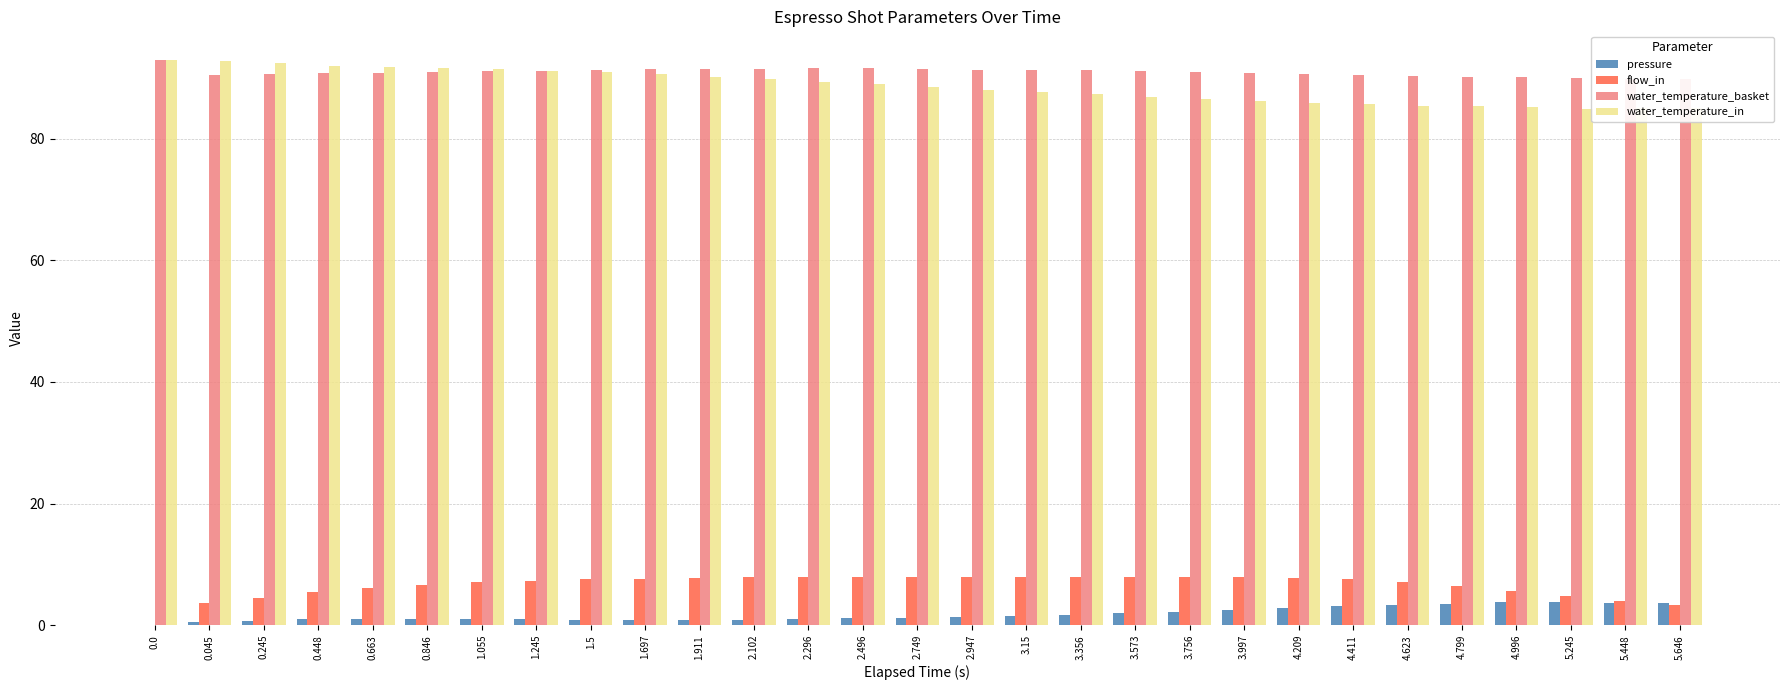

How many values in the water_temperature_basket series exceed 90?

26